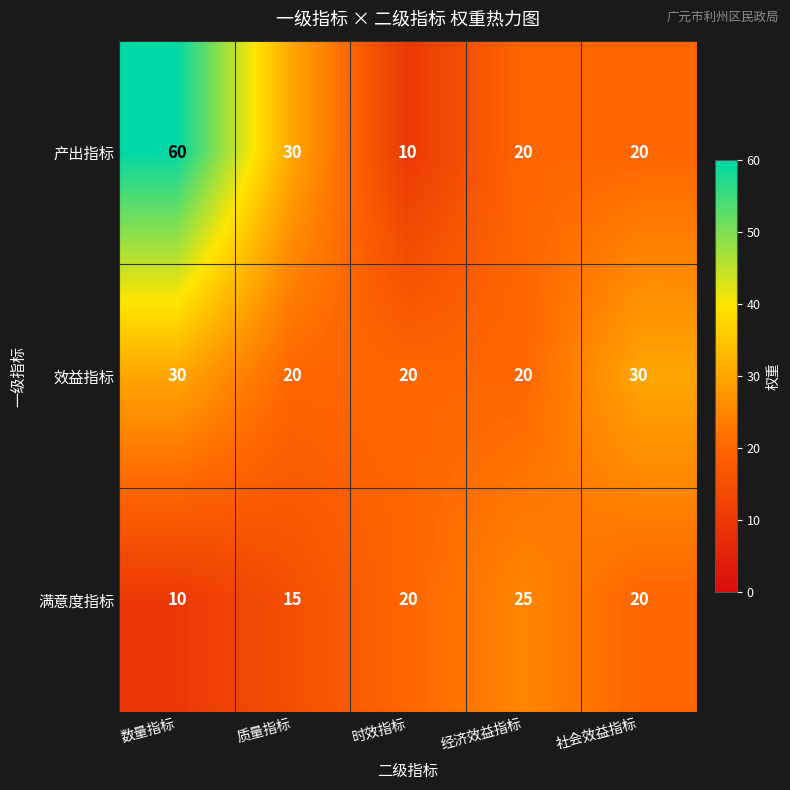

Reading left to right, what are all the values shown in this chart?

产出指标: 数量指标=60	质量指标=30	时效指标=10	经济效益指标=20	社会效益指标=20
效益指标: 数量指标=30	质量指标=20	时效指标=20	经济效益指标=20	社会效益指标=30
满意度指标: 数量指标=10	质量指标=15	时效指标=20	经济效益指标=25	社会效益指标=20